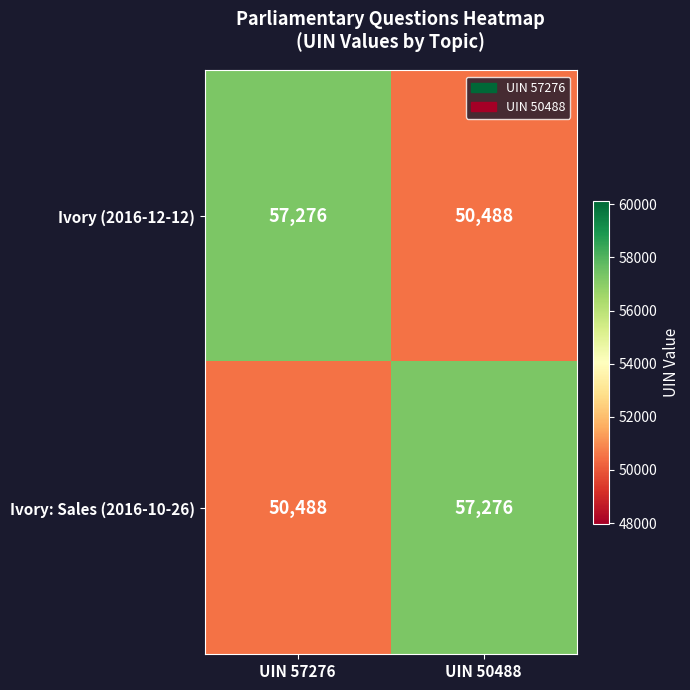

Is it true that Ivory (2016-12-12) equals 57276 at UIN 57276?

True